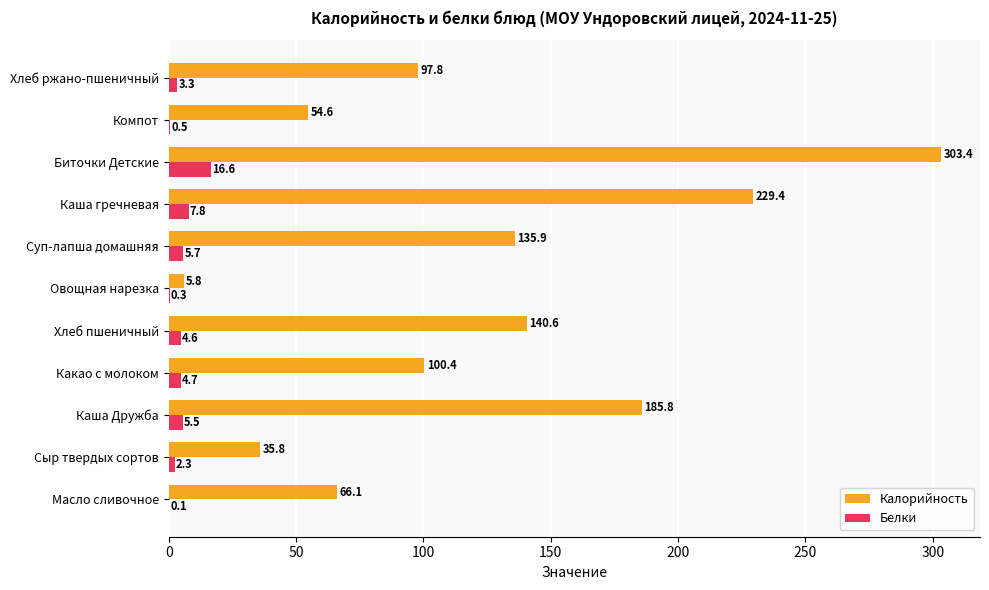

Which category has the highest value in the Калорийность series?

Биточки Детские